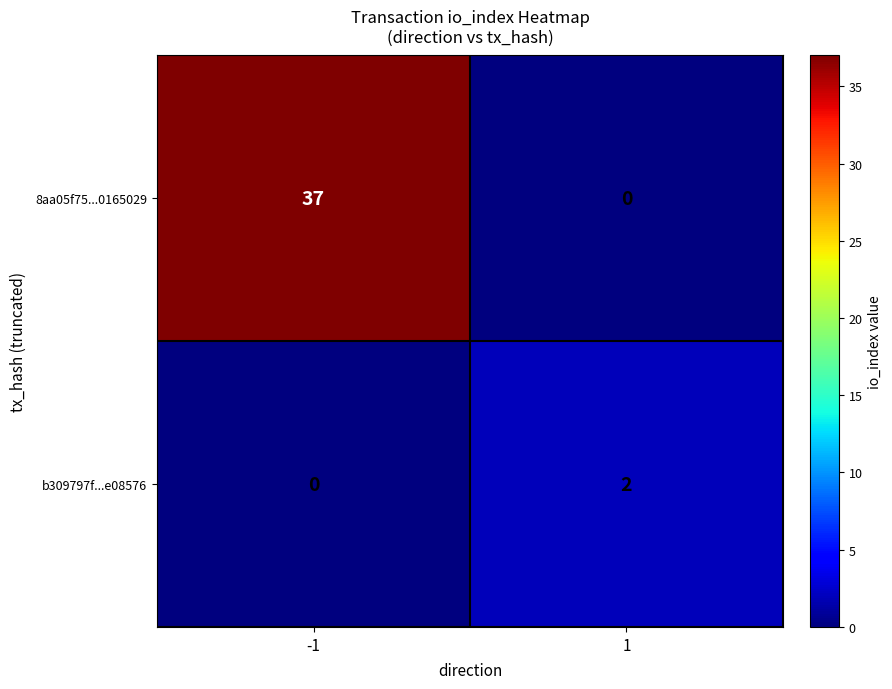

True or false: b309797f...e08576 has a value of -1 at -1.

False